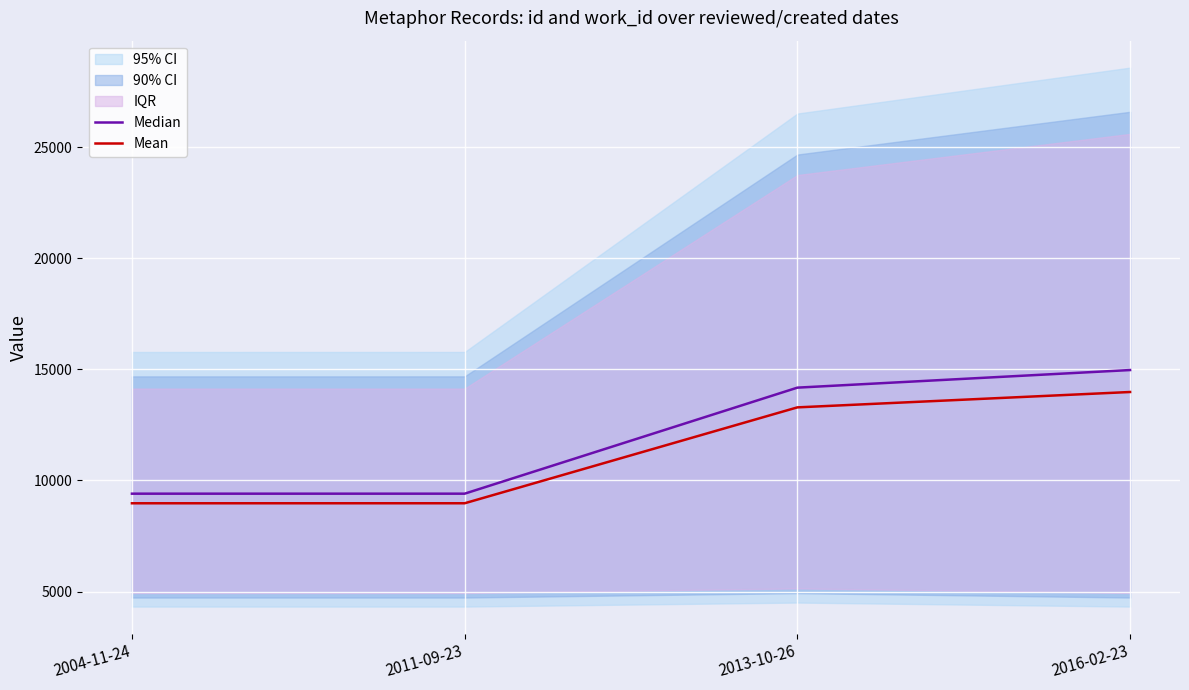

At how many categories does at least one series exceed 10962?

2